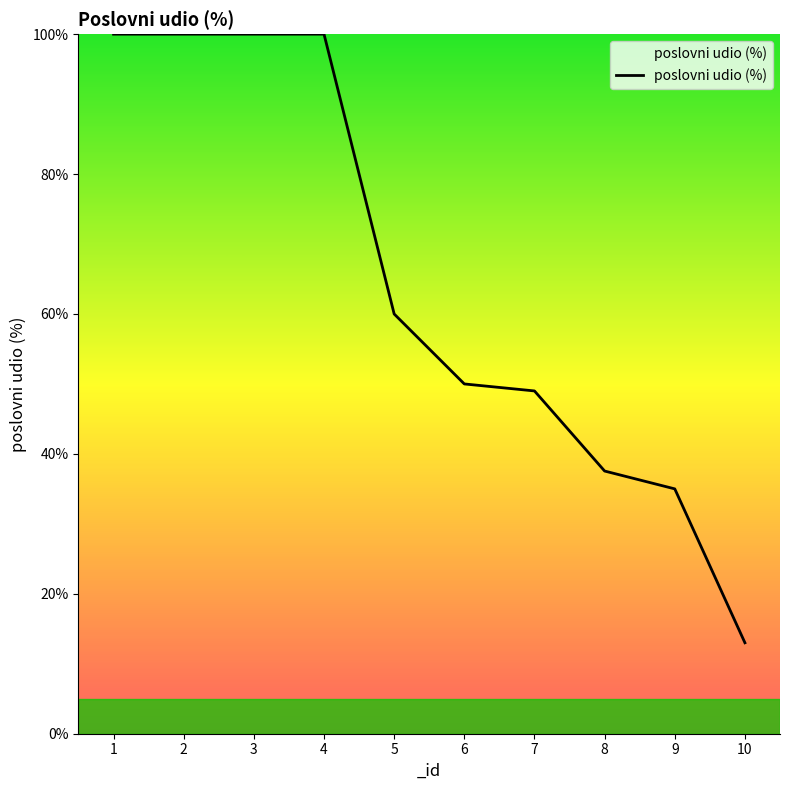

What is the maximum value shown in the chart?

100.0